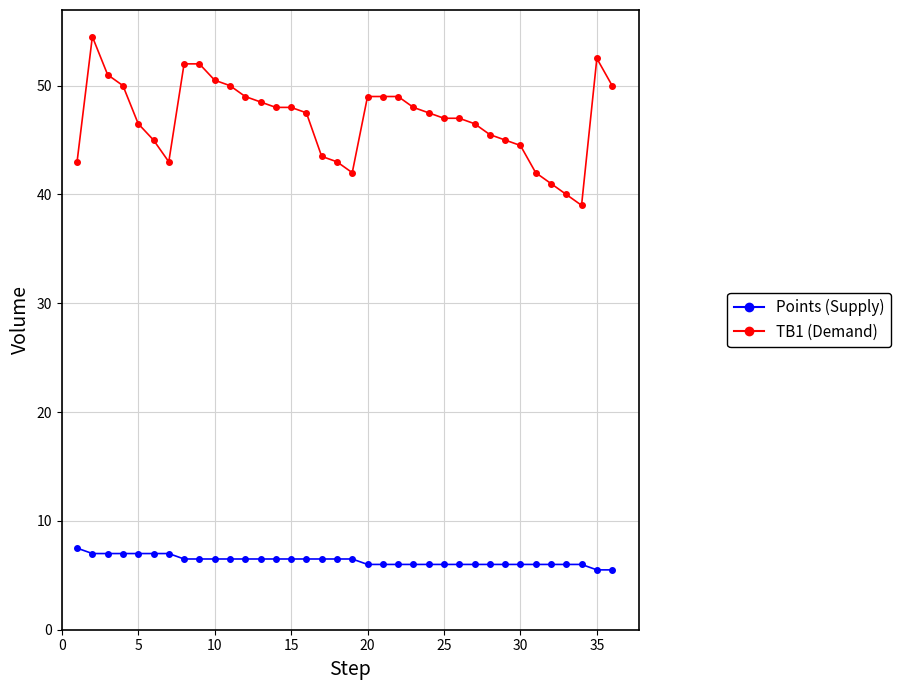

True or false: Points (Supply) and TB1 (Demand) intersect in this chart.

False